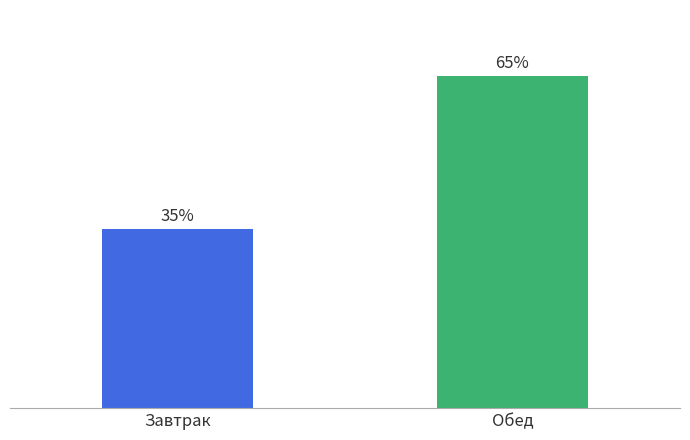

List the labels in order of value, smallest first.

Завтрак, Обед